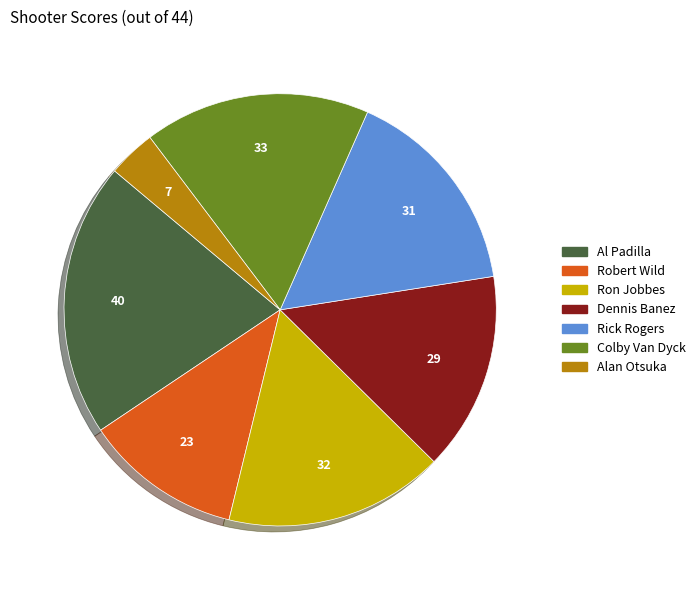

Is it true that Al Padilla is 26% of the pie?

False